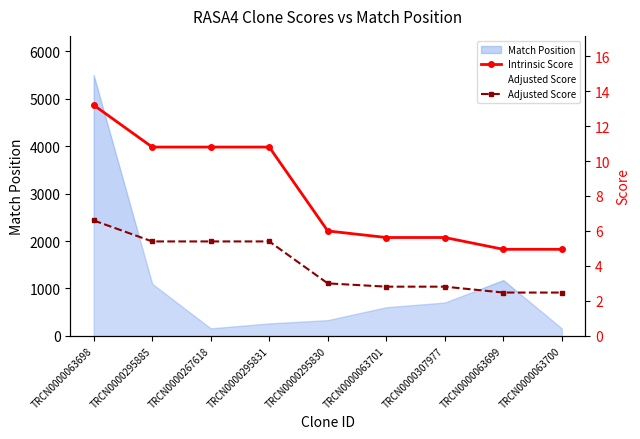

True or false: Intrinsic Score and Adjusted Score intersect in this chart.

False